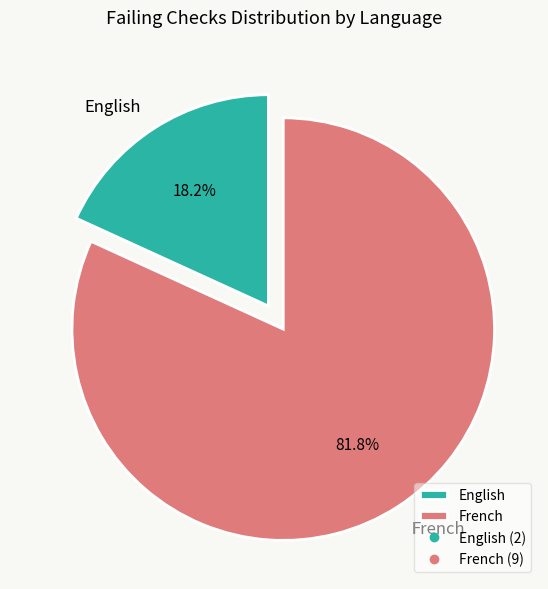

How many slices are in this pie chart?

2